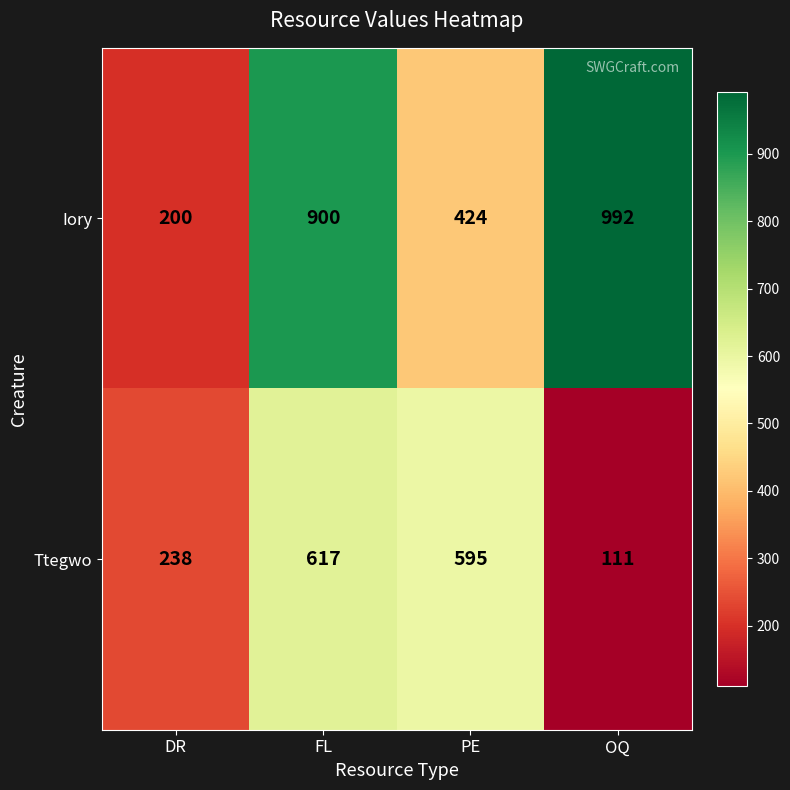

What is the total value across all series at PE?

1019